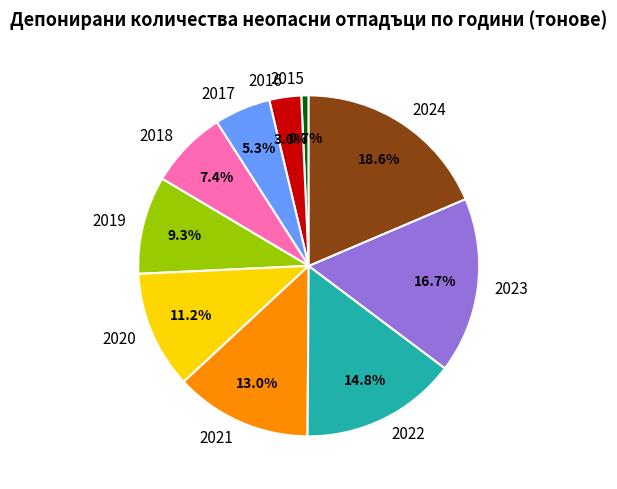

What percentage is the 2018 slice, to the nearest percent?

7%